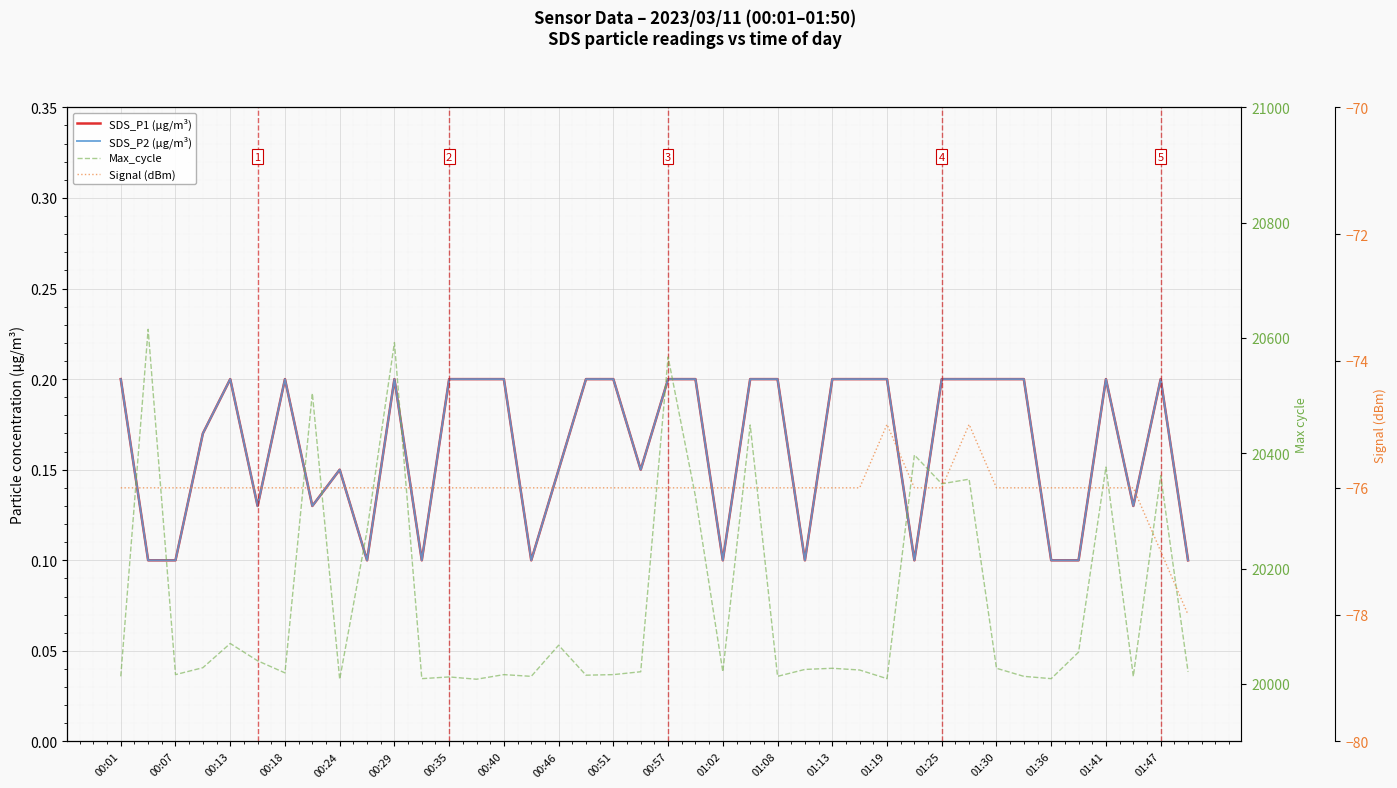

Rank the series at 01:19 from lowest to highest value.

Signal (dBm), SDS_P1 (µg/m³), SDS_P2 (µg/m³), Max_cycle